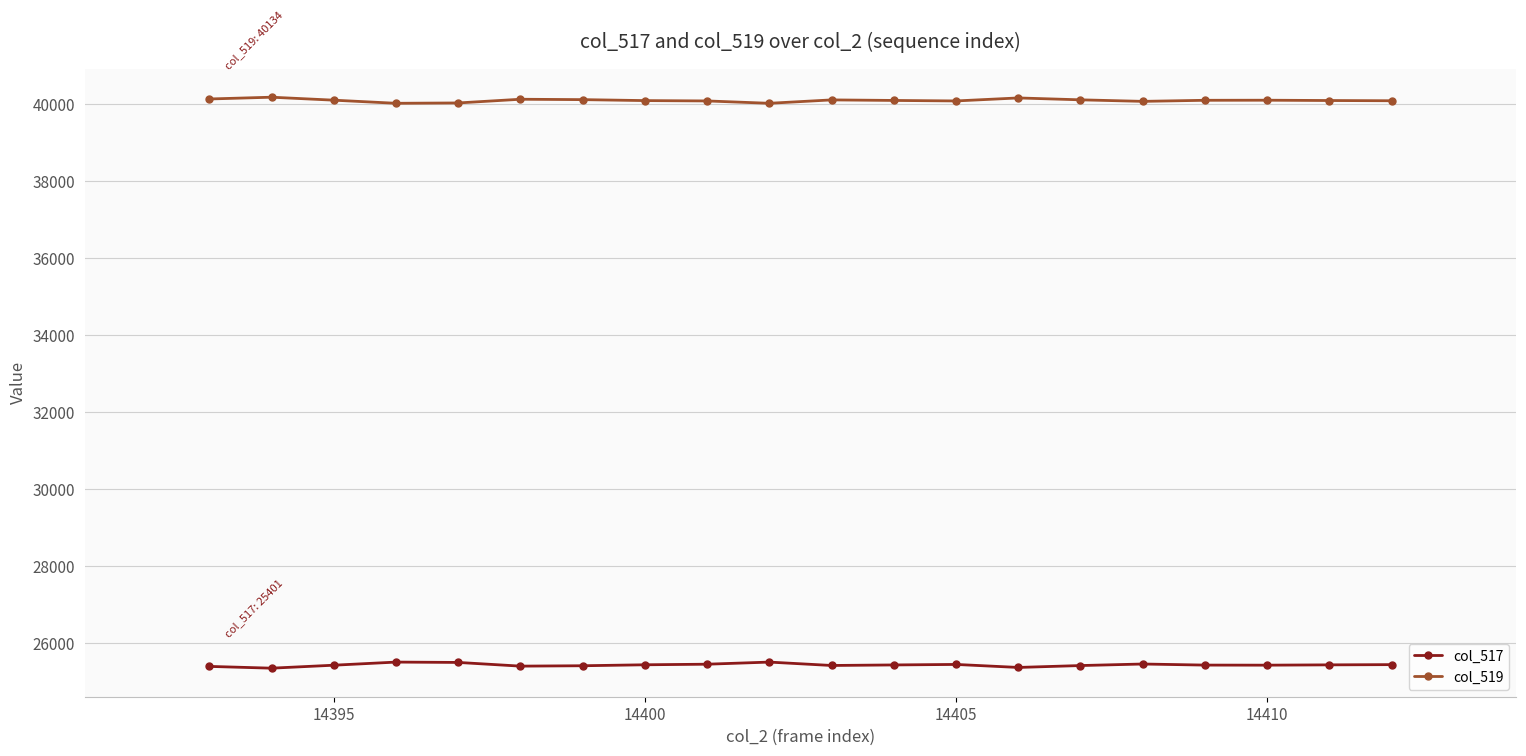

What is the smallest value displayed?

25355